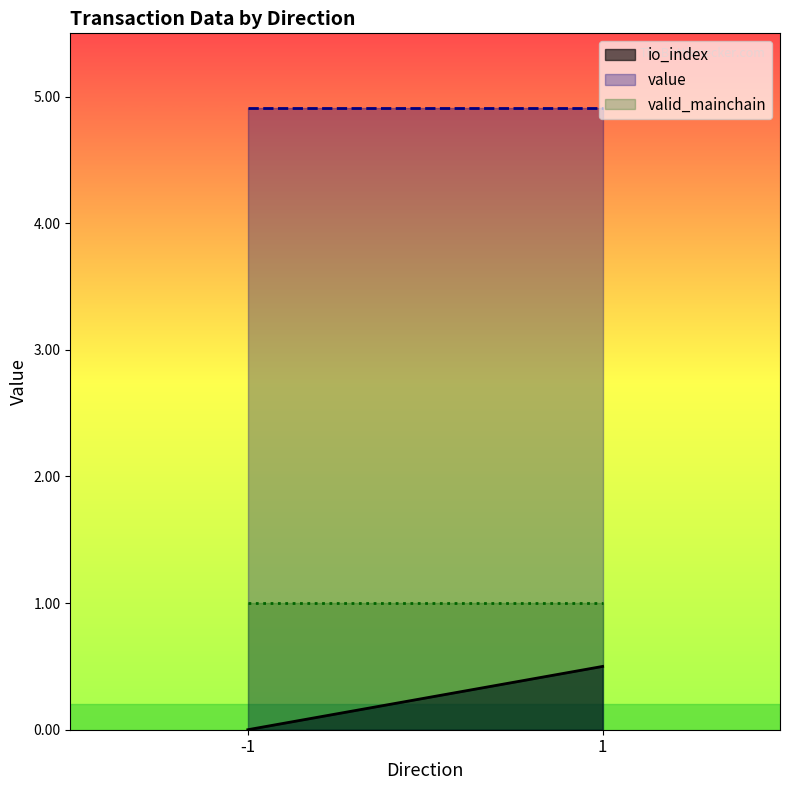

What is the total value across all series at 1?

6.4